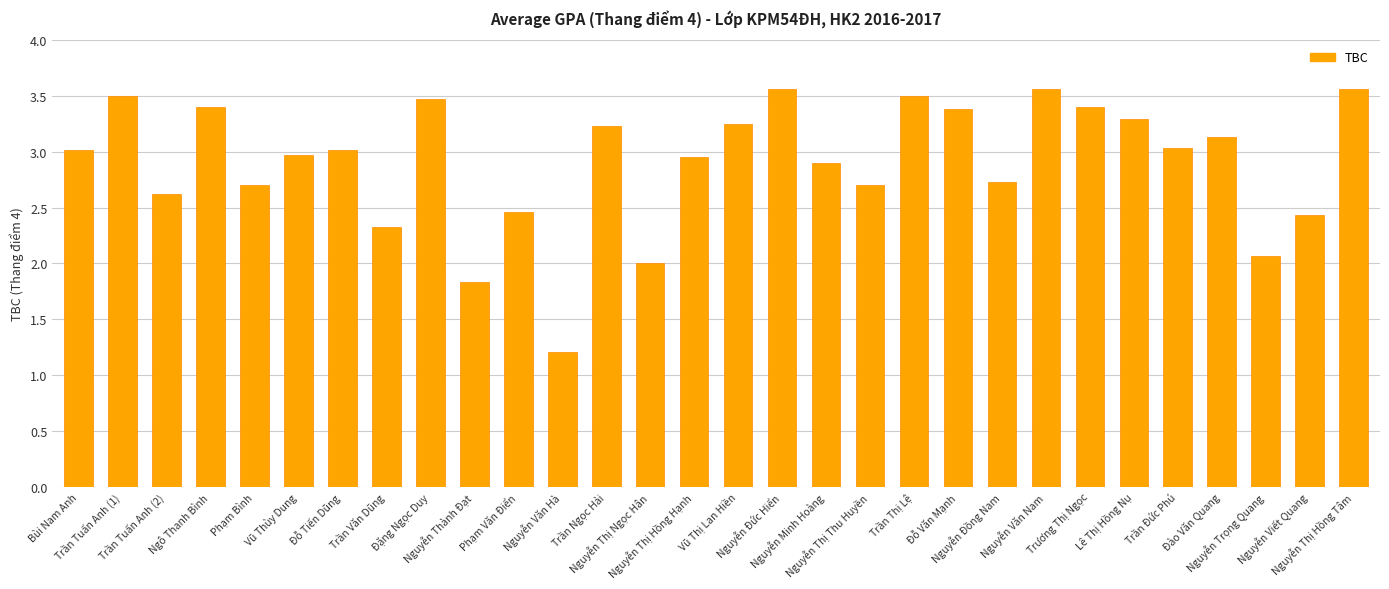

Where is the data nearest to the value 2?

Nguyễn Thị Ngọc Hân